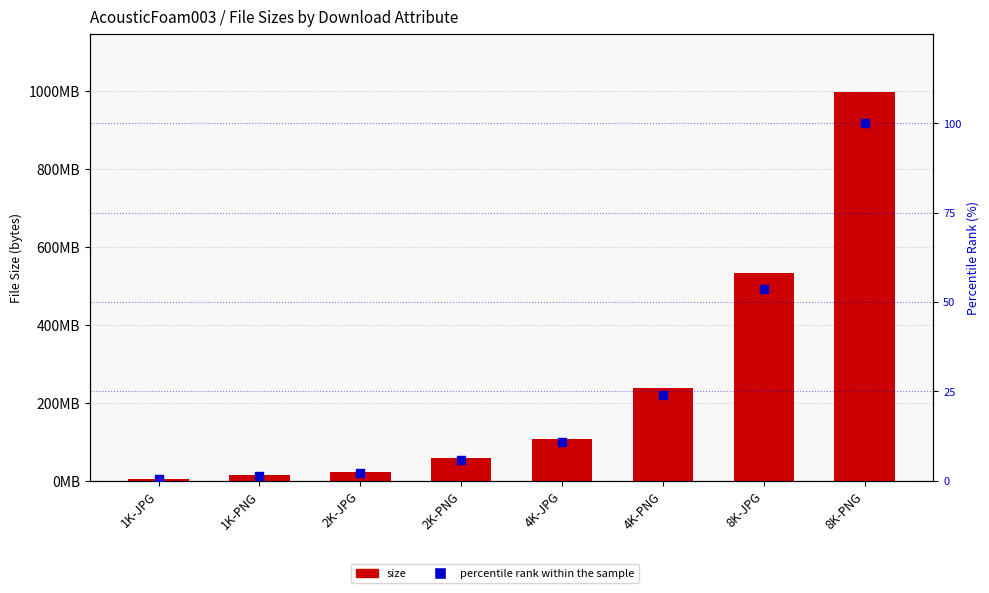

What is the total value across all series at 2K-PNG?

57490971.8